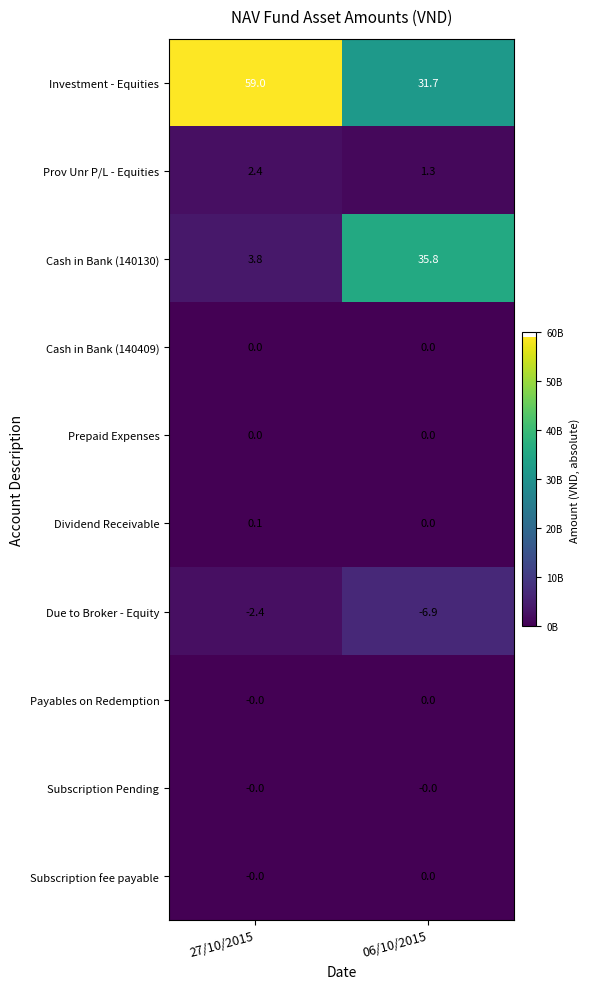

At which label does Investment - Equities reach its minimum?

06/10/2015